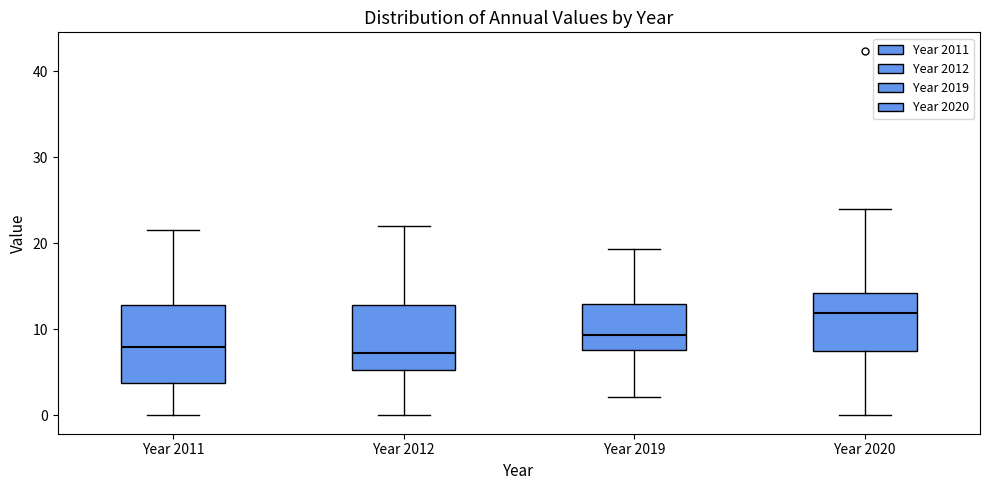

Where does the upper whisker of the box for Year 2019 end on the y-axis? The values are not printed on the chart, so give them approximately, as read against the axis.

19